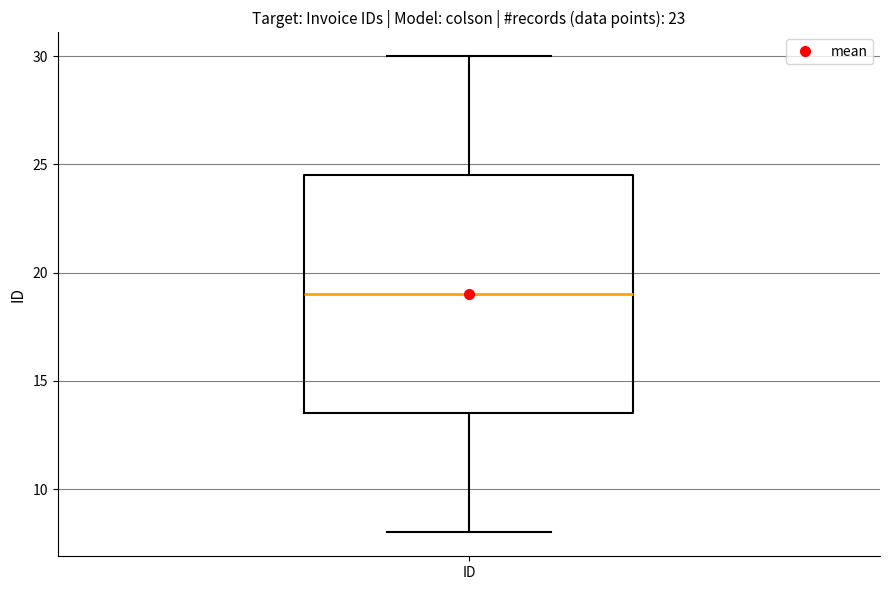

Where is the lower edge of the box for ID on the y-axis? The values are not printed on the chart, so give them approximately, as read against the axis.

13.5